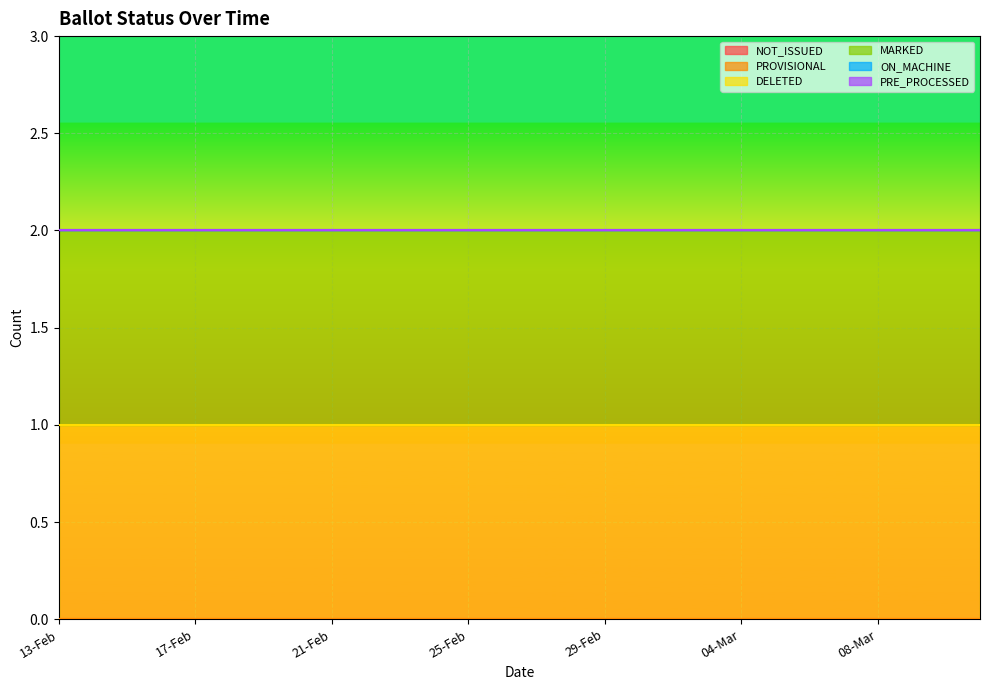

True or false: PROVISIONAL has more than 2 interior local peaks.

False